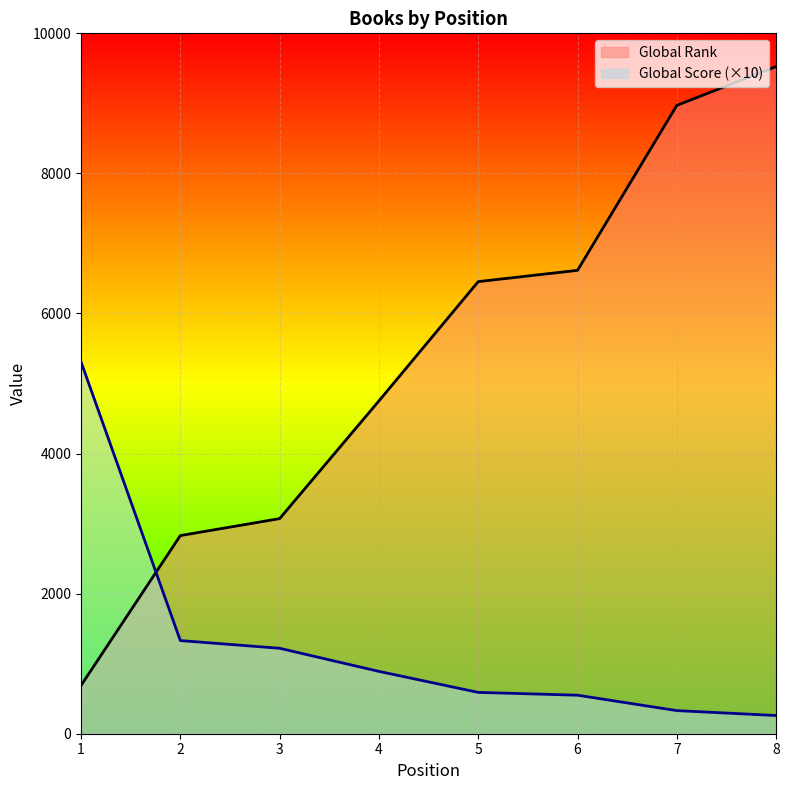

The value of Global Rank at 6 is 6616. True or false?

True